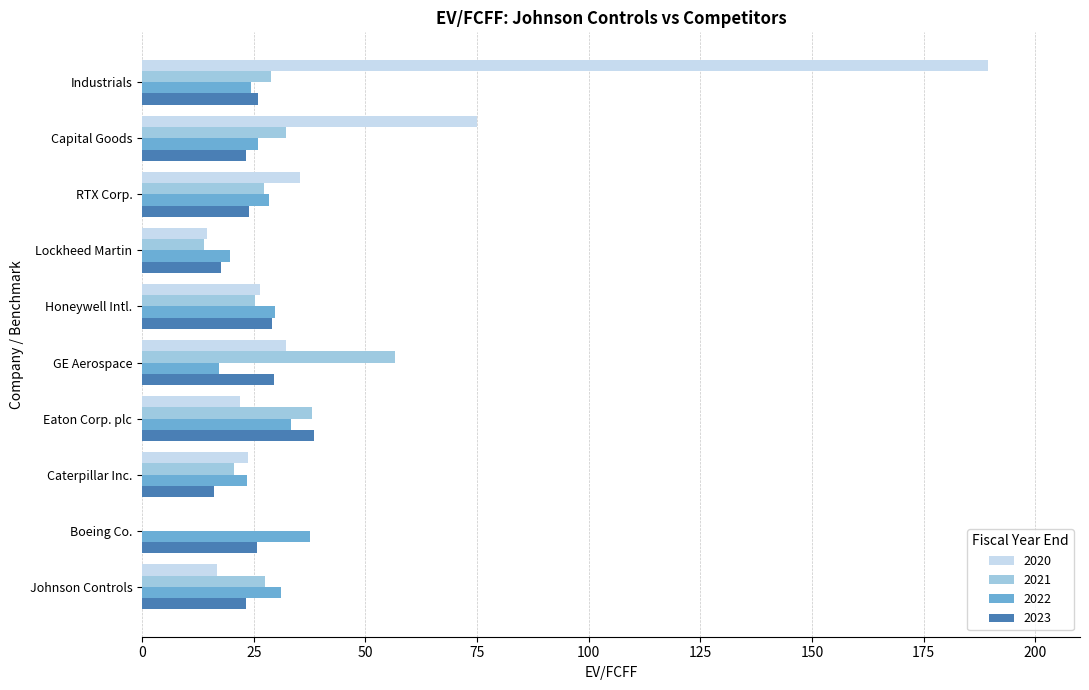

Is it true that 2020 equals 23.8 at Caterpillar Inc.?

True